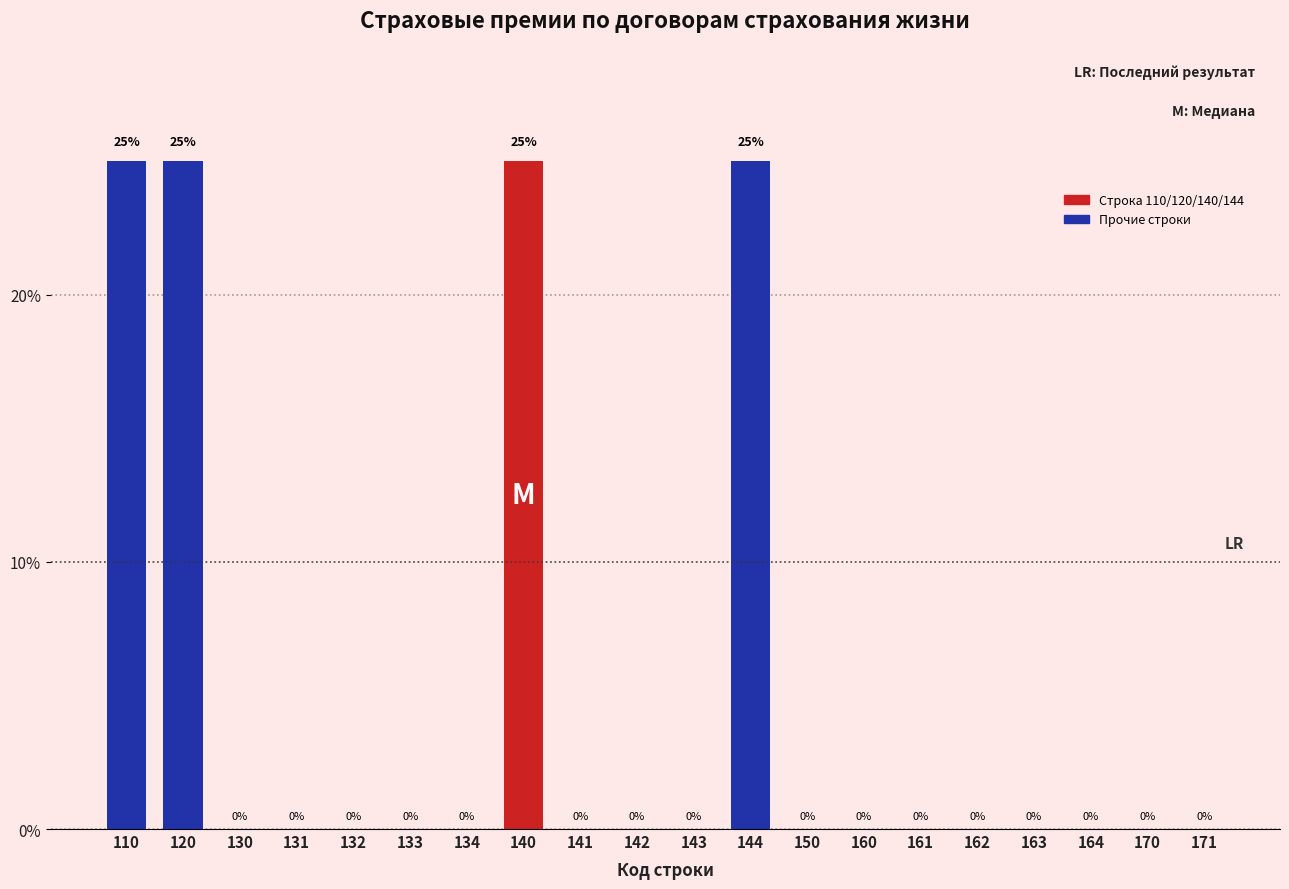

What is the change in value from 130 to 144?

+25.0